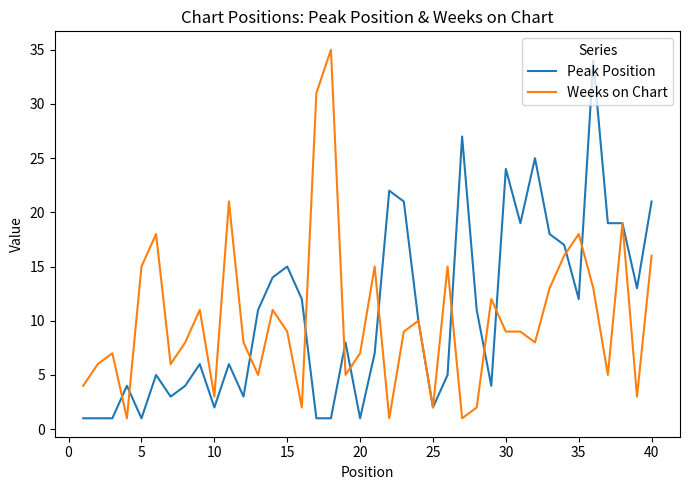

What is the greatest value displayed?

35